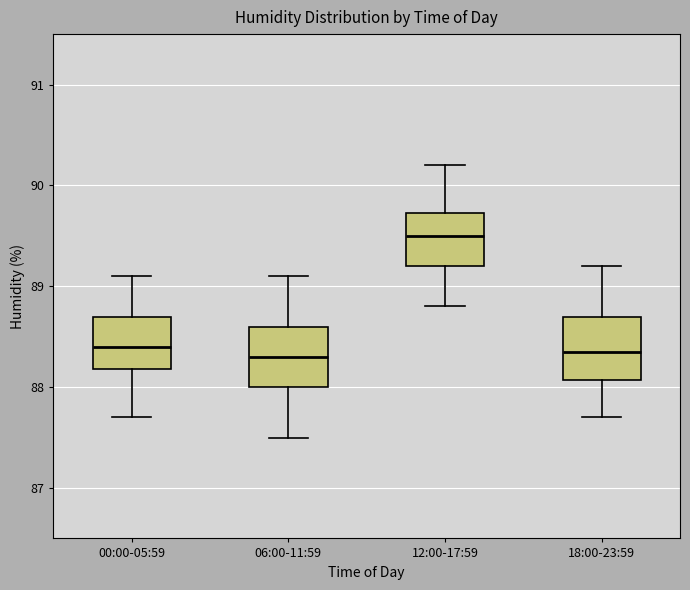

Where is the upper edge of the box for 06:00-11:59 on the y-axis? The values are not printed on the chart, so give them approximately, as read against the axis.

88.6